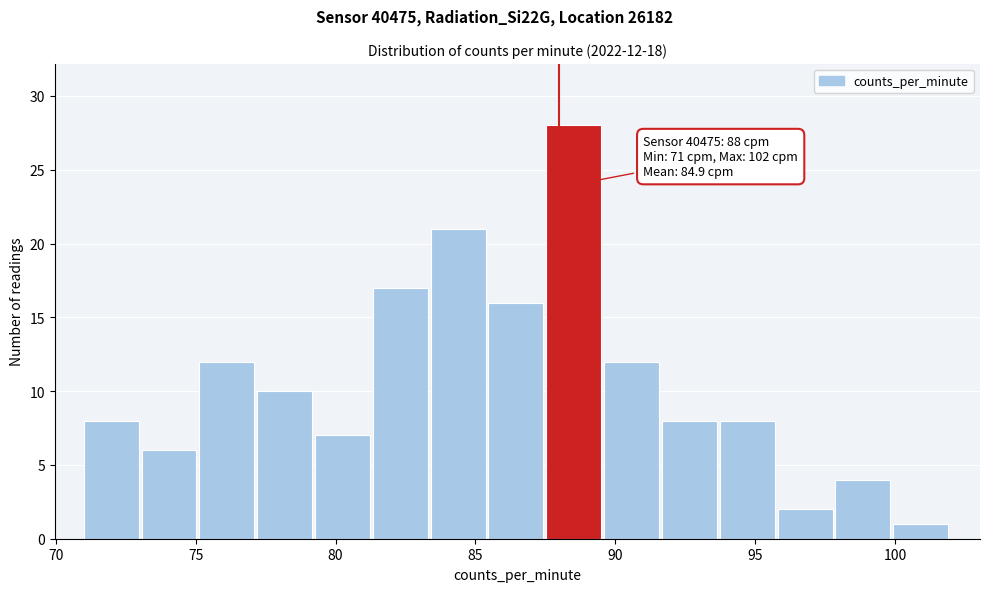

Which range on the x-axis has the tallest bar?

87.5 to 89.5